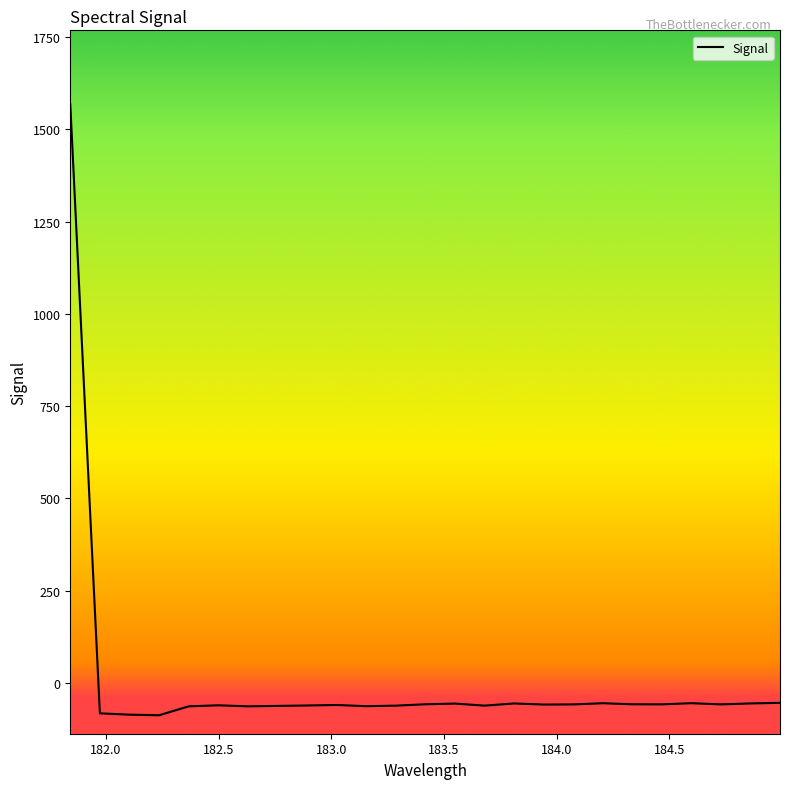

What is the difference between the maximum and minimum values?

1655.5